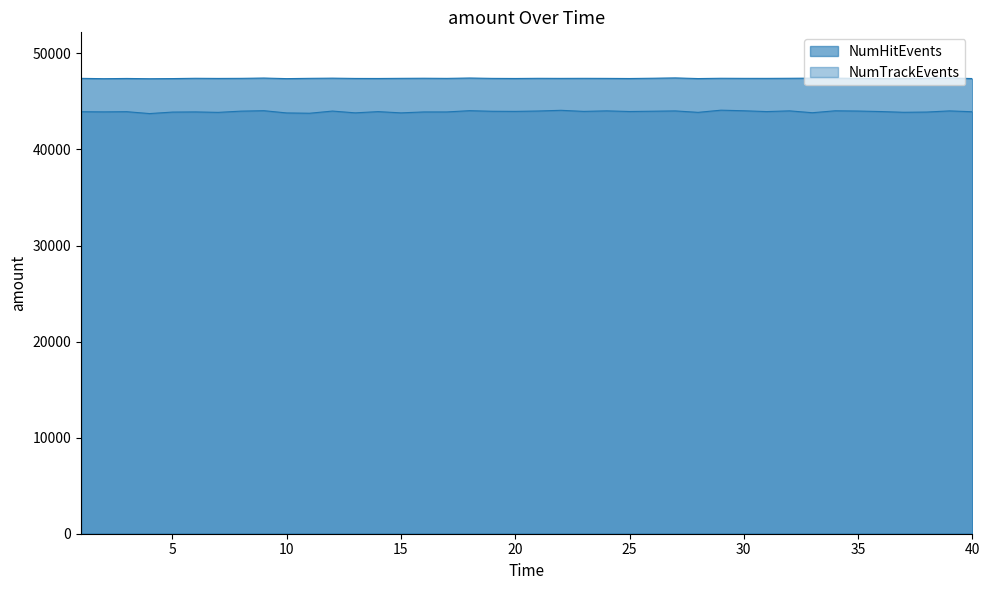

How many data points in NumHitEvents are less than 47402?

19